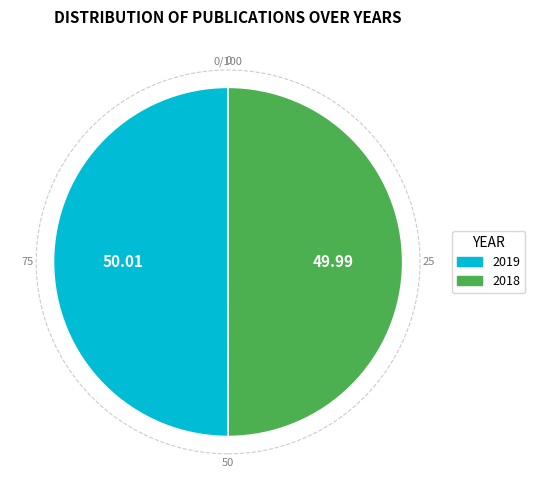

Combined, do 2019 and 2018 account for over 50%?

Yes